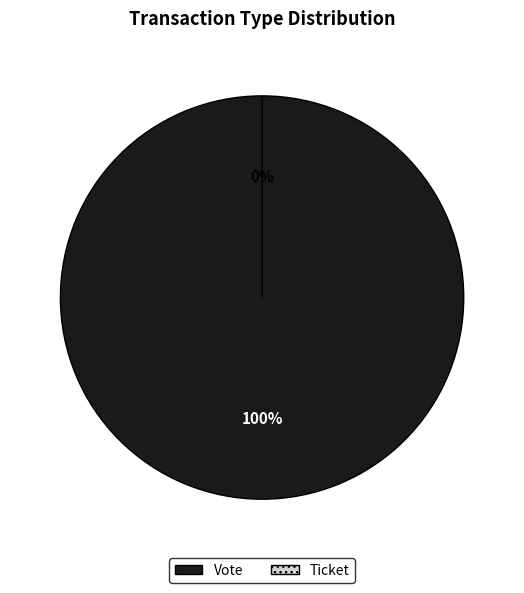

Between Ticket and Vote, which is larger?

Vote